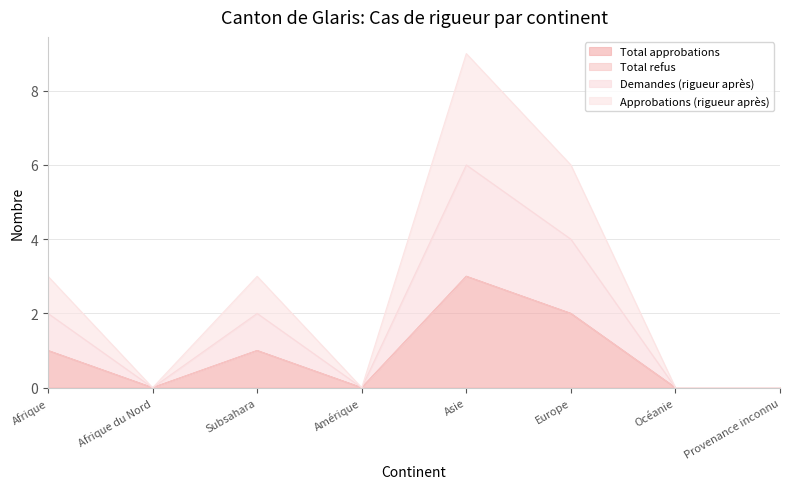

At which category is the sum across all series the highest?

Asie